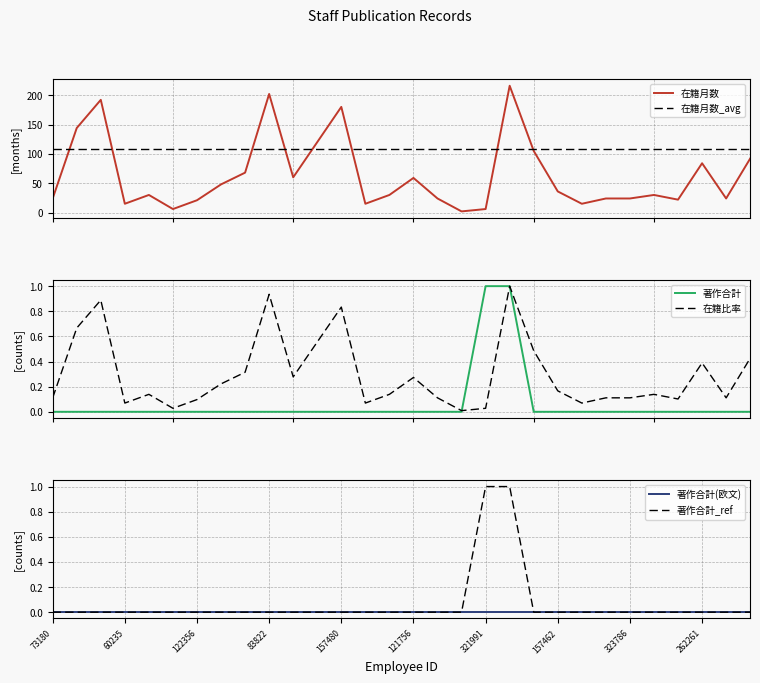

True or false: 著作合計 has a value of 0.4 at 25.

False